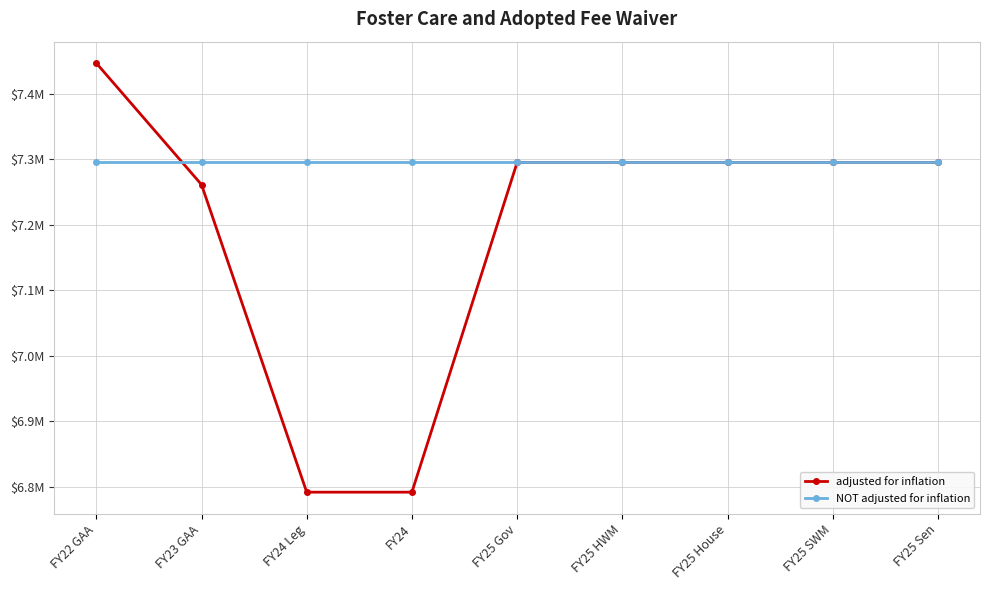

True or false: NOT adjusted for inflation has more than 2 interior local peaks.

False